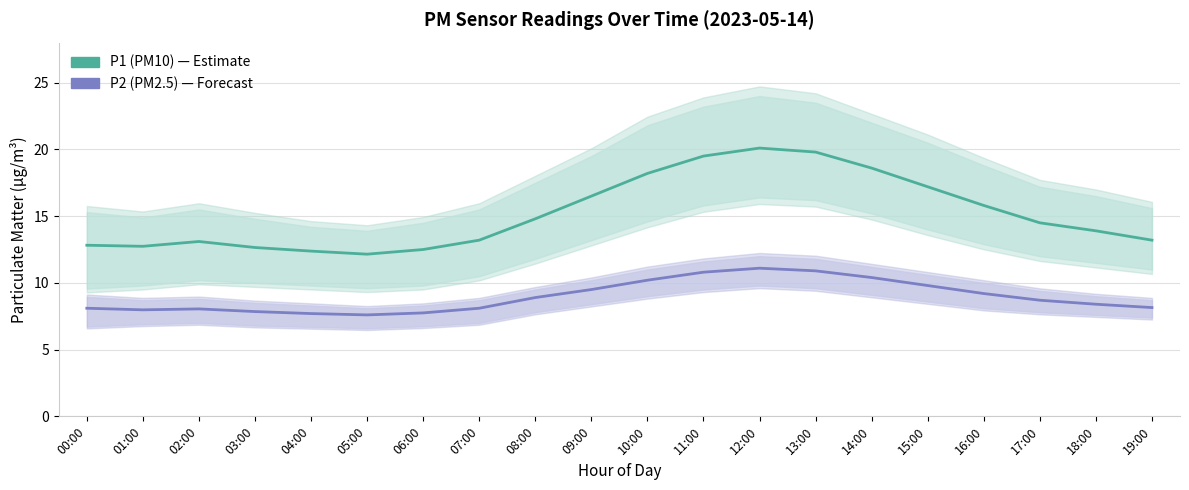

At which category is the sum across all series the highest?

12:00